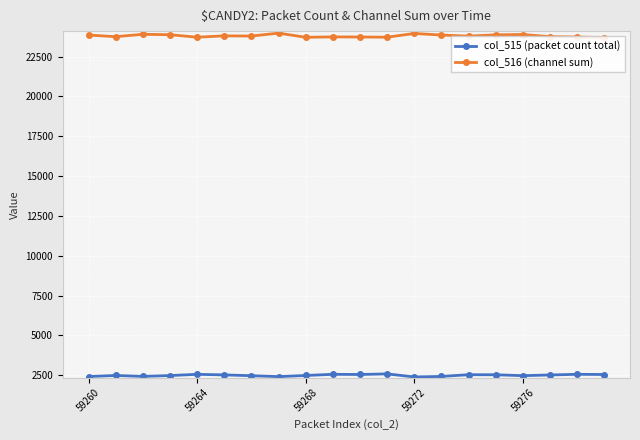

True or false: col_516 (channel sum) and col_515 (packet count total) cross at least once.

False